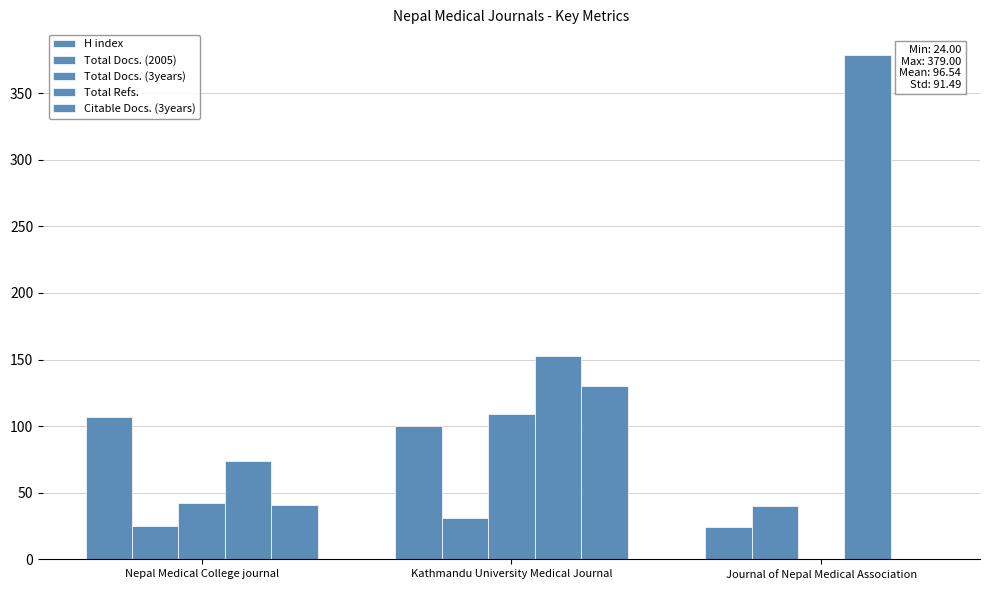

Is the value of Citable Docs. (3years) at Kathmandu University Medical Journal greater than the value of H index at Kathmandu University Medical Journal?

Yes